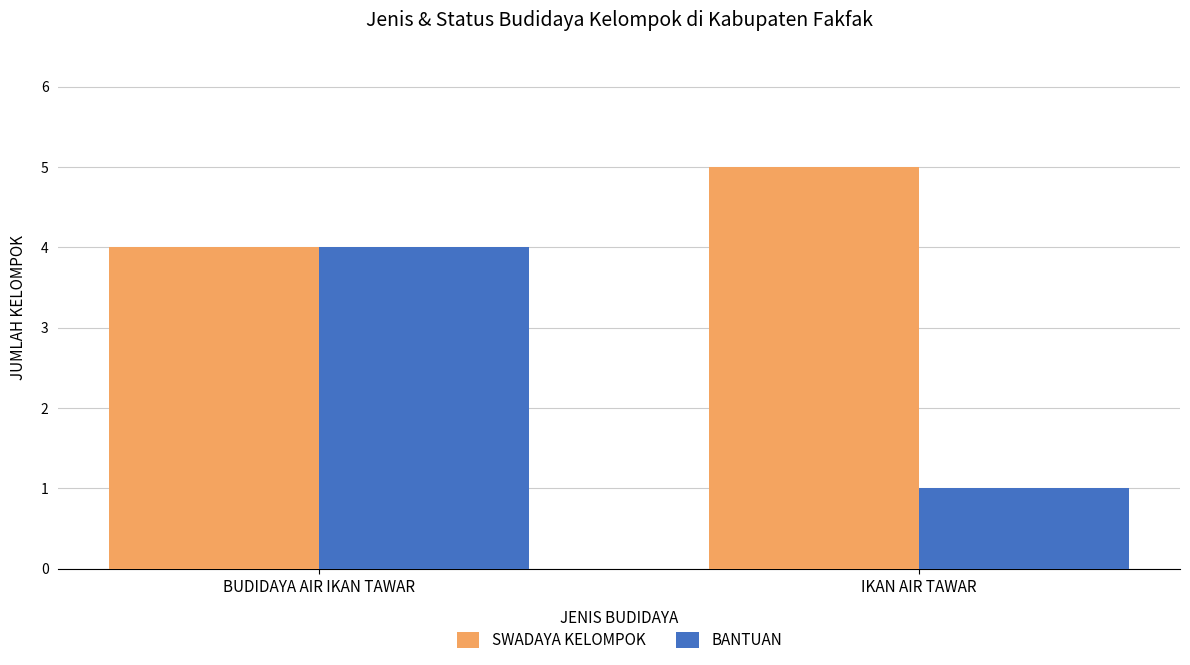

What is the smallest value displayed?

1